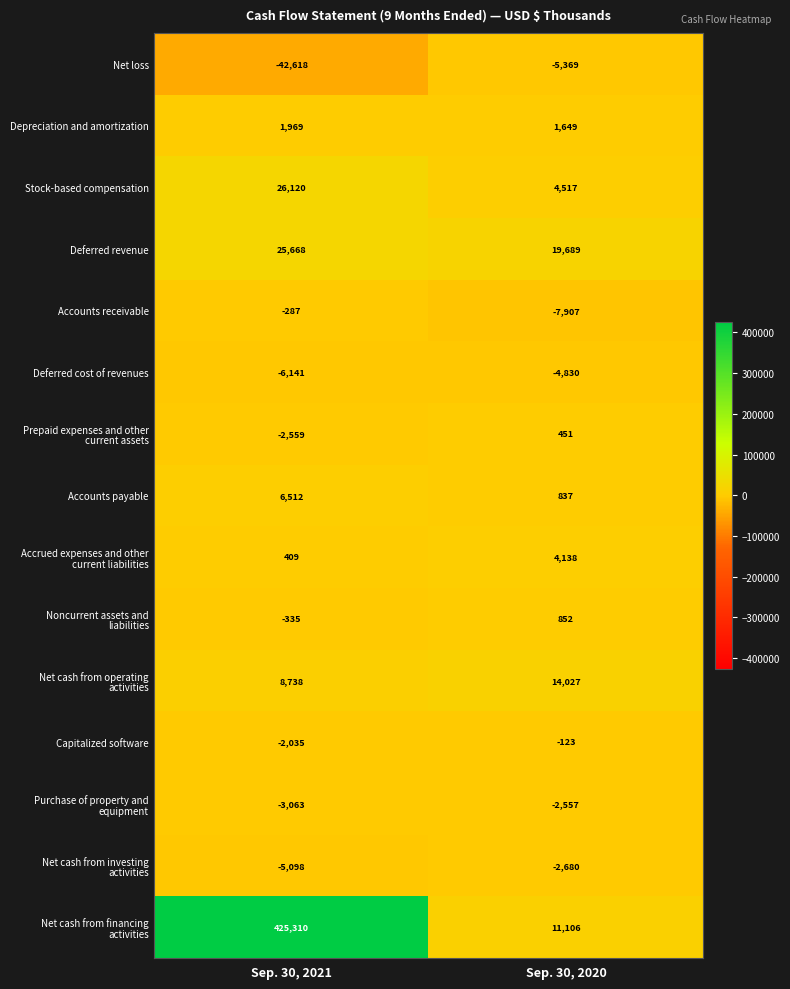

What is the difference between the highest and lowest values at Sep. 30, 2021?

467928